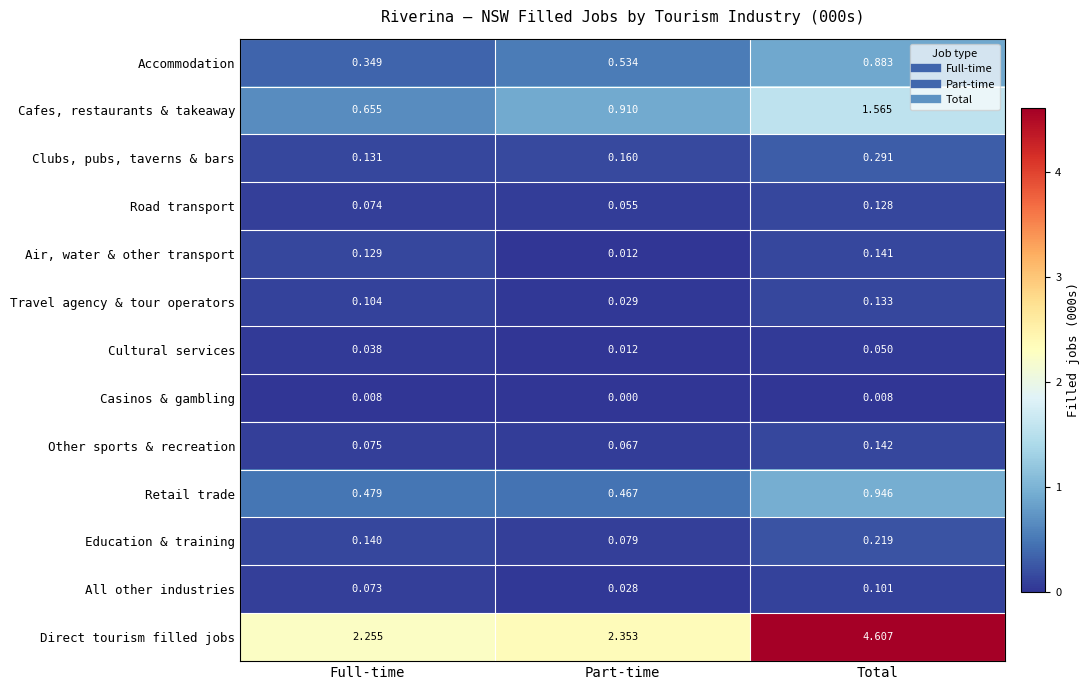

What is the difference between the highest and lowest values at Full-time?

2.2